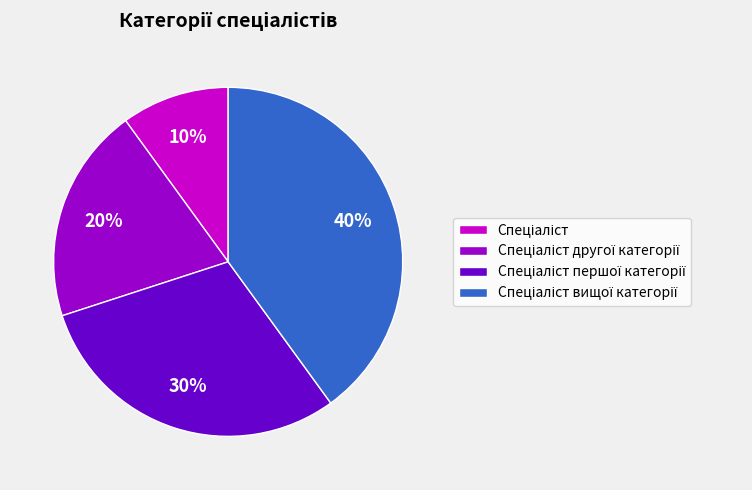

Is there any slice that represents more than half of the pie?

No